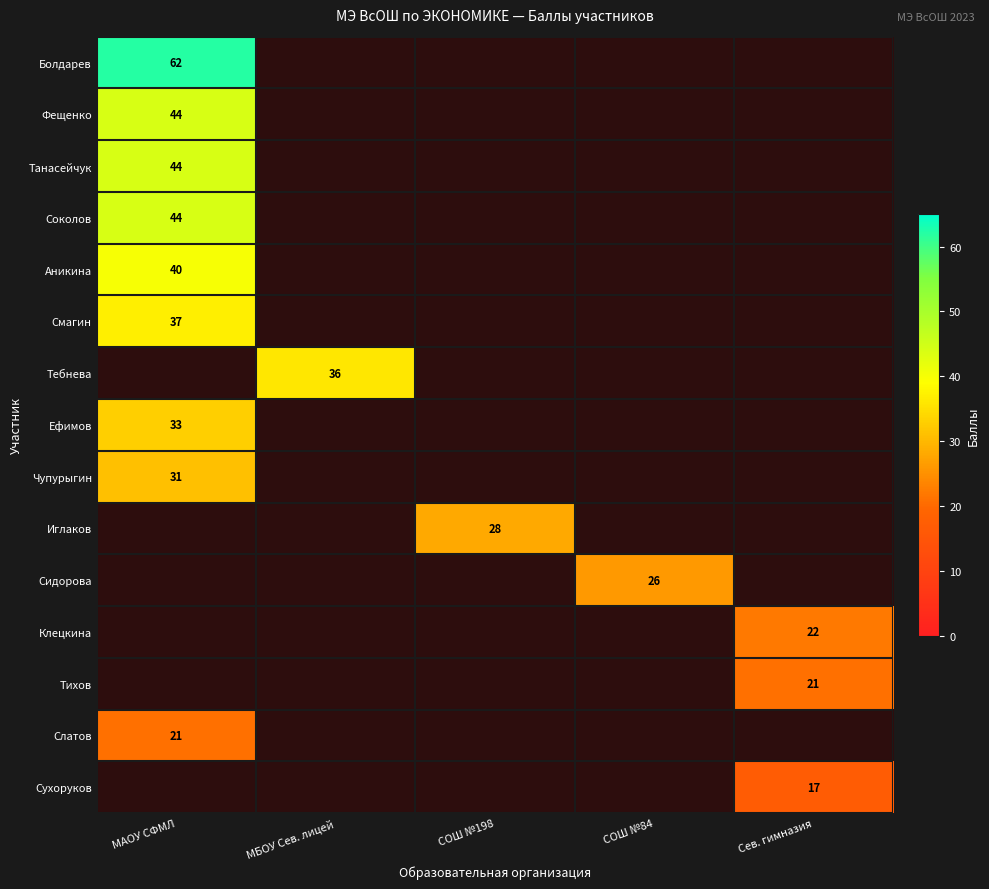

Between СОШ №84 and МБОУ Сев. лицей, which is larger?

МБОУ Сев. лицей